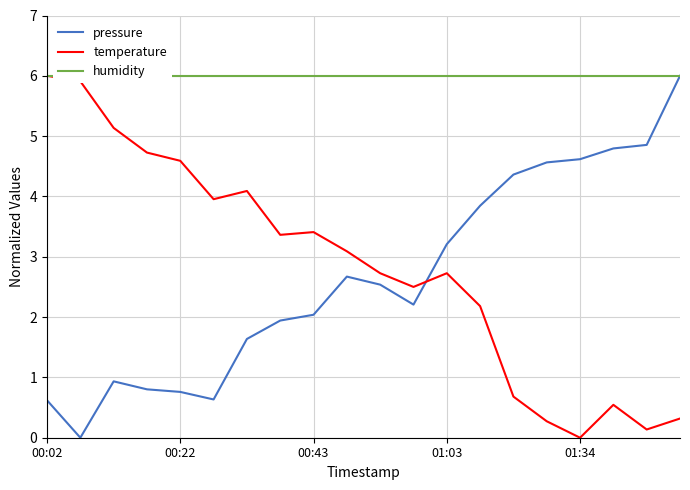

What are all the series names shown in the legend?

pressure, temperature, humidity